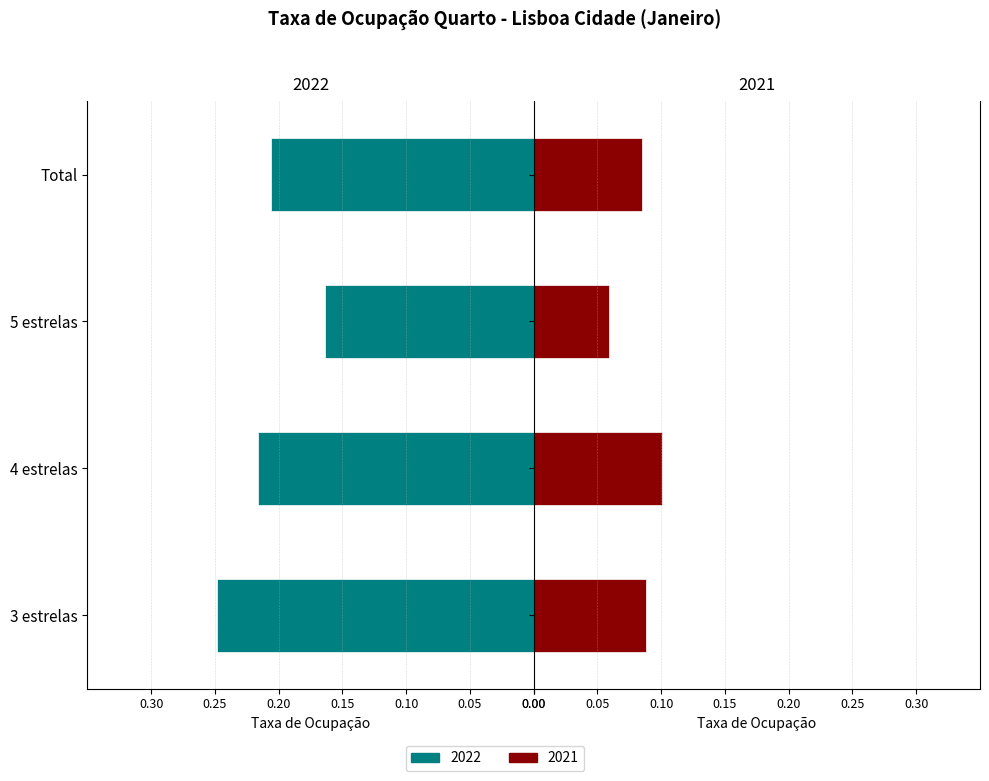

Read the 2021 value at 5 estrelas.

0.1